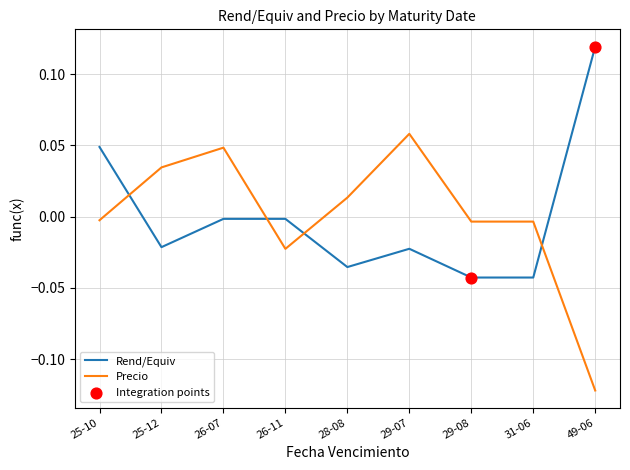

Is the value of Precio at 29-07 greater than the value of Rend/Equiv at 25-10?

Yes